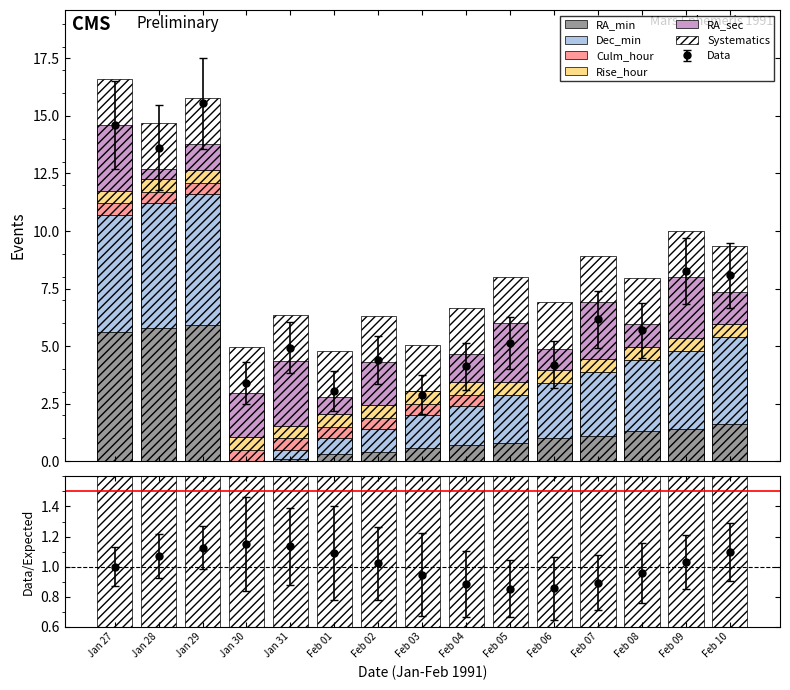

What is the difference between the Dec_min values at Feb 05 and Feb 01?

1.4